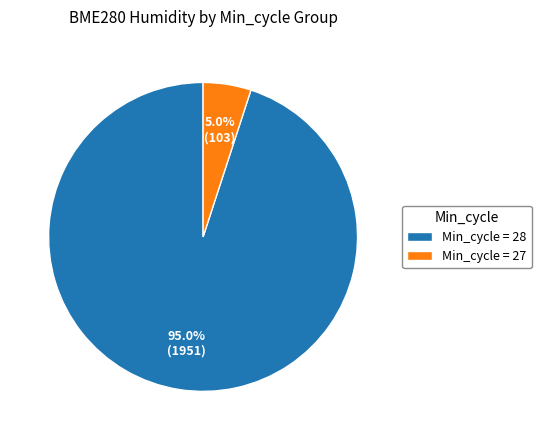

What is the smallest slice in the pie chart?

Min_cycle = 27